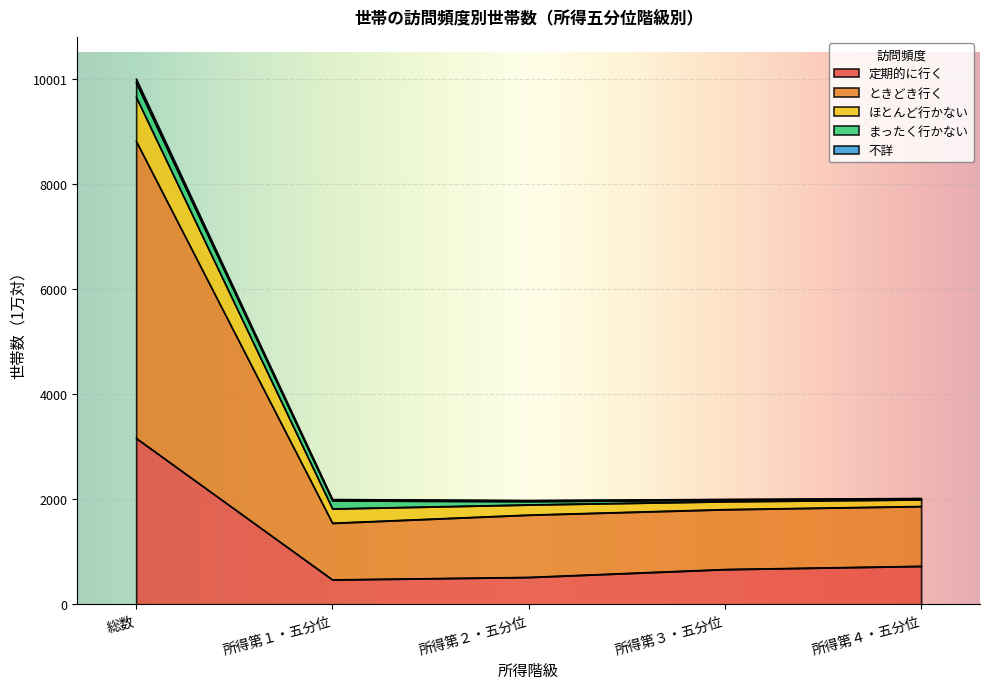

At which category is the sum across all series the highest?

総数